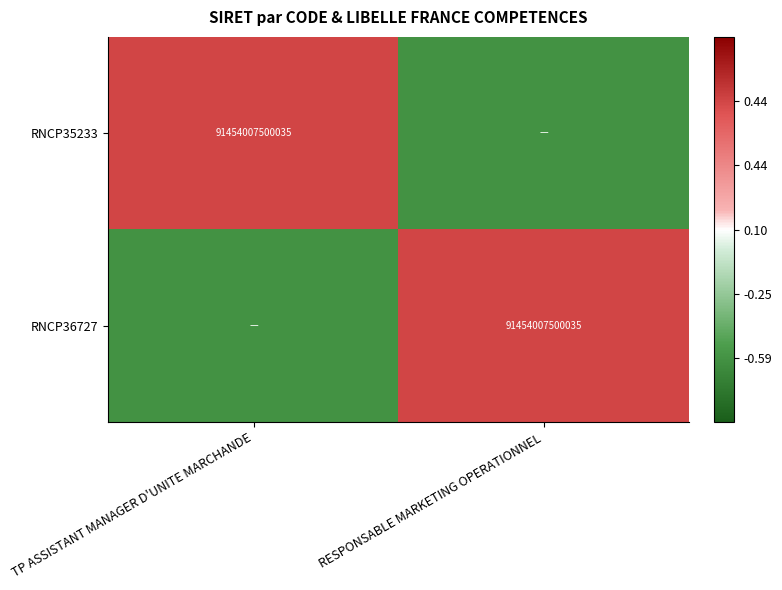

The value of RNCP35233 at TP ASSISTANT MANAGER D'UNITE MARCHANDE is 91454007500035. True or false?

True